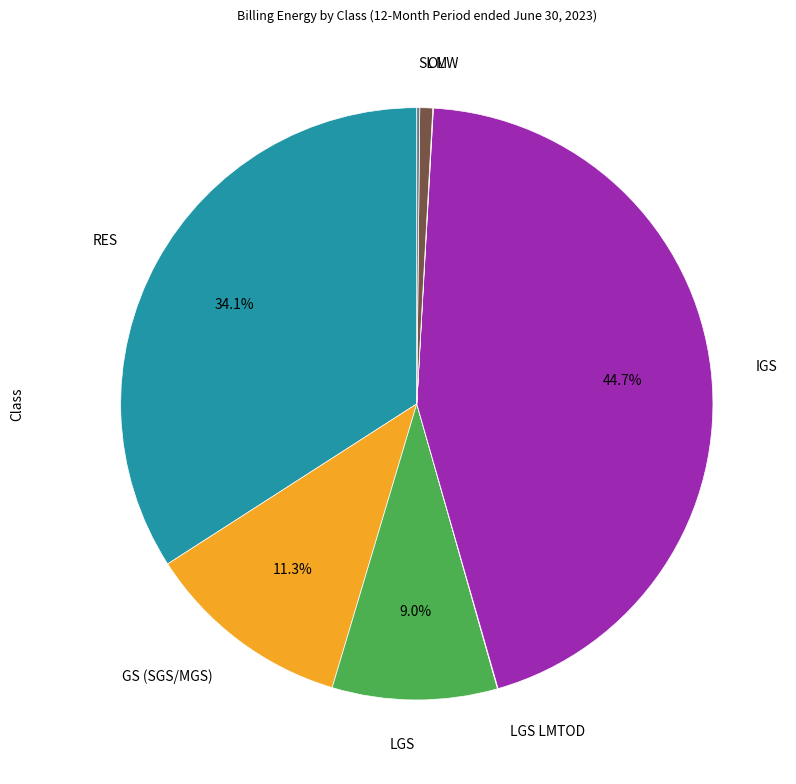

Rank the categories by value from lowest to highest.

LGS LMTOD, MW, SL, OL, LGS, GS (SGS/MGS), RES, IGS